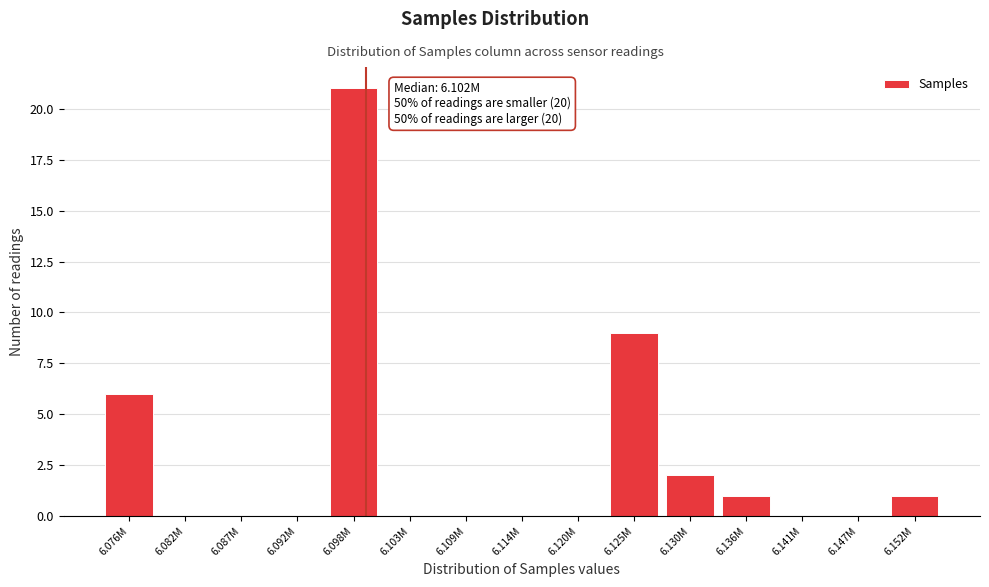

Reading right to left, list all the values displayed in this chart.

6.152M=1	6.147M=0	6.141M=0	6.136M=1	6.130M=2	6.125M=9	6.120M=0	6.114M=0	6.109M=0	6.103M=0	6.098M=21	6.092M=0	6.087M=0	6.082M=0	6.076M=6